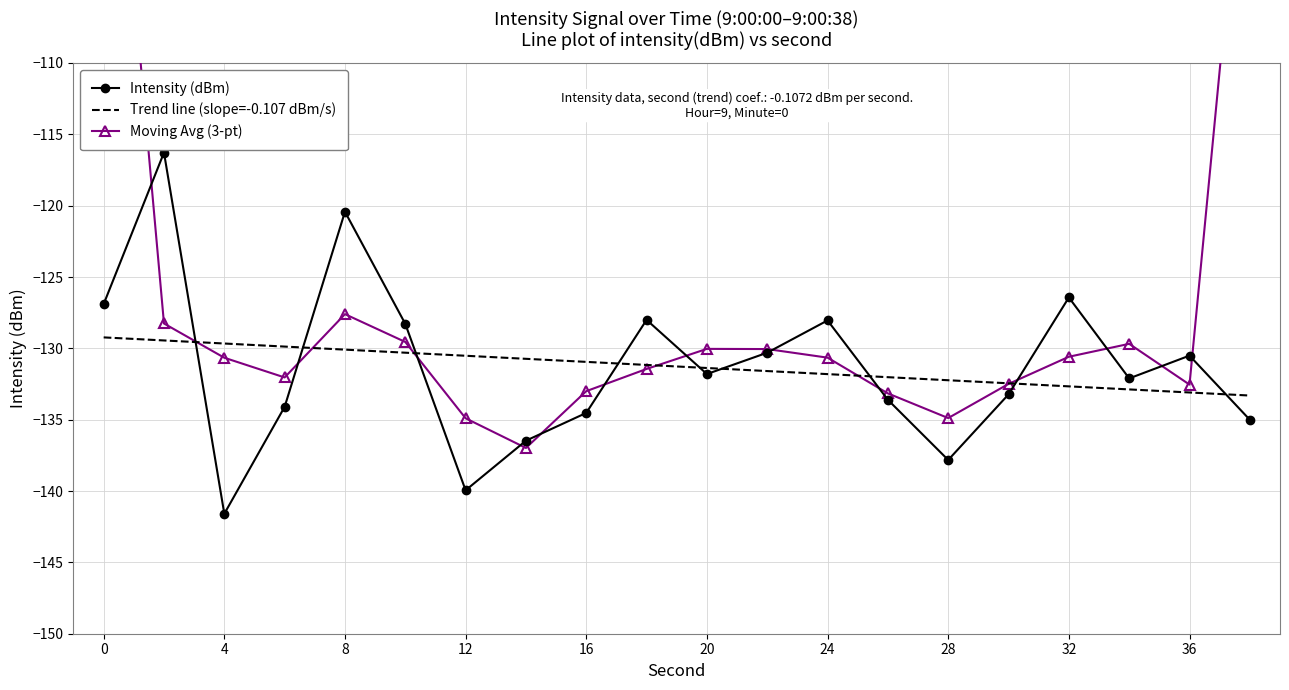

True or false: Intensity (dBm) has a value of -91.6 at 28.

False